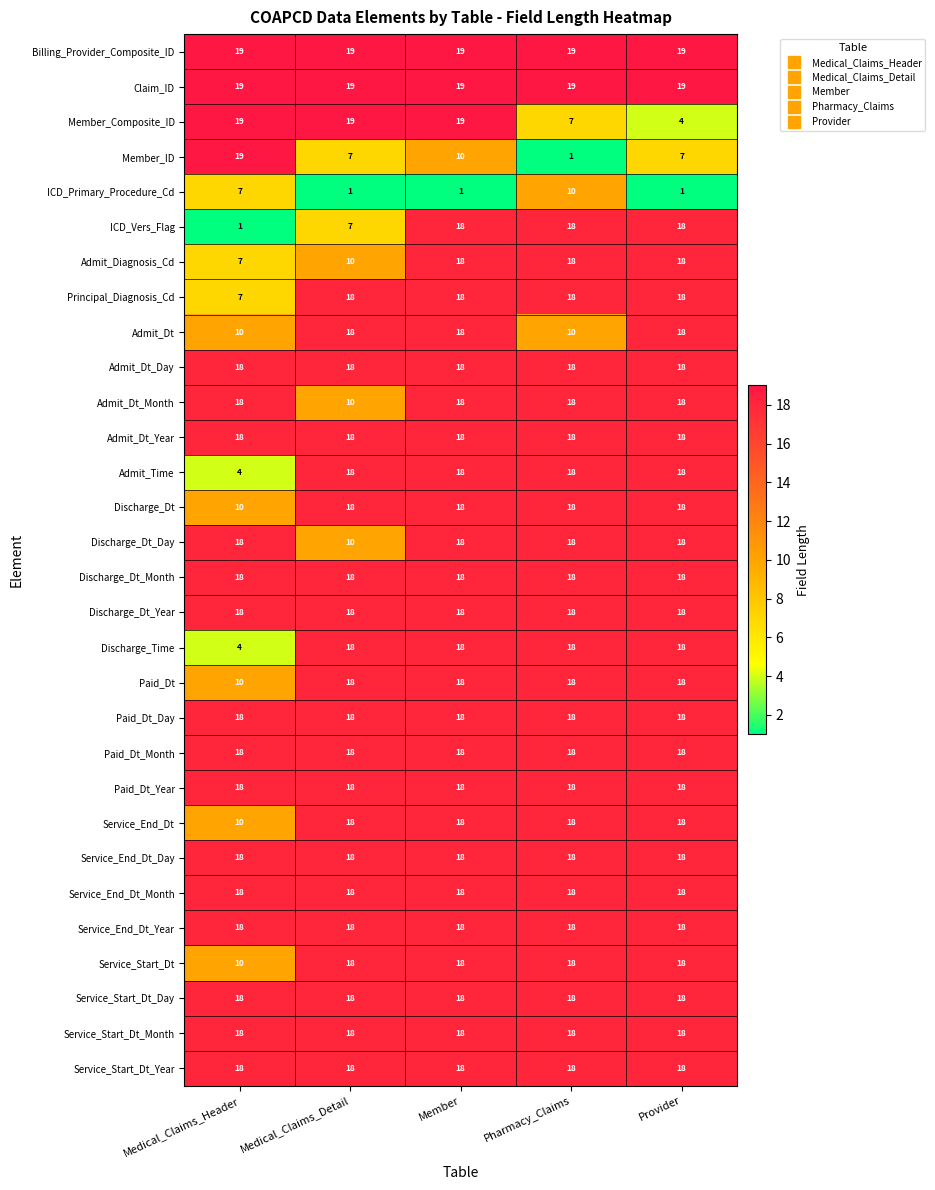

What is the difference between the highest and lowest values at Medical_Claims_Detail?

18